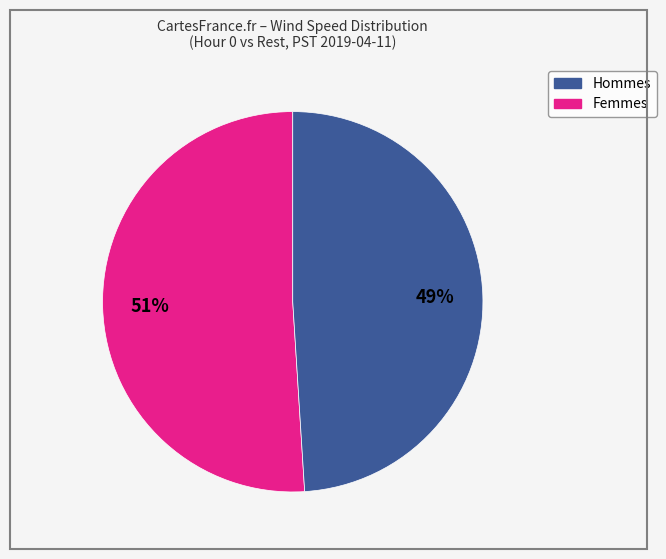

Is there any slice that represents more than half of the pie?

Yes